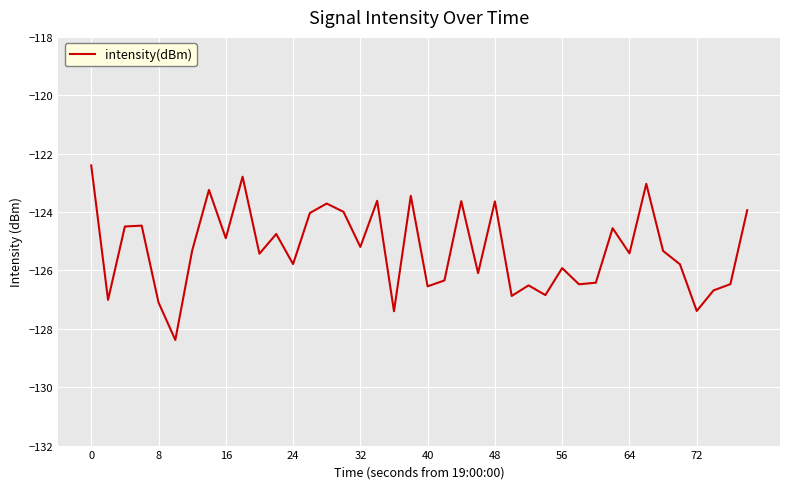

What is the difference between the maximum and minimum values?

6.0